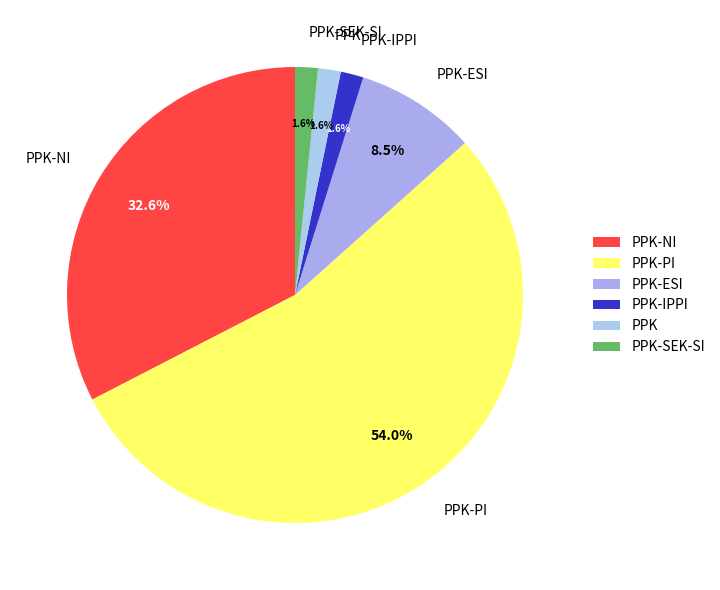

Which slice is the largest?

PPK-PI